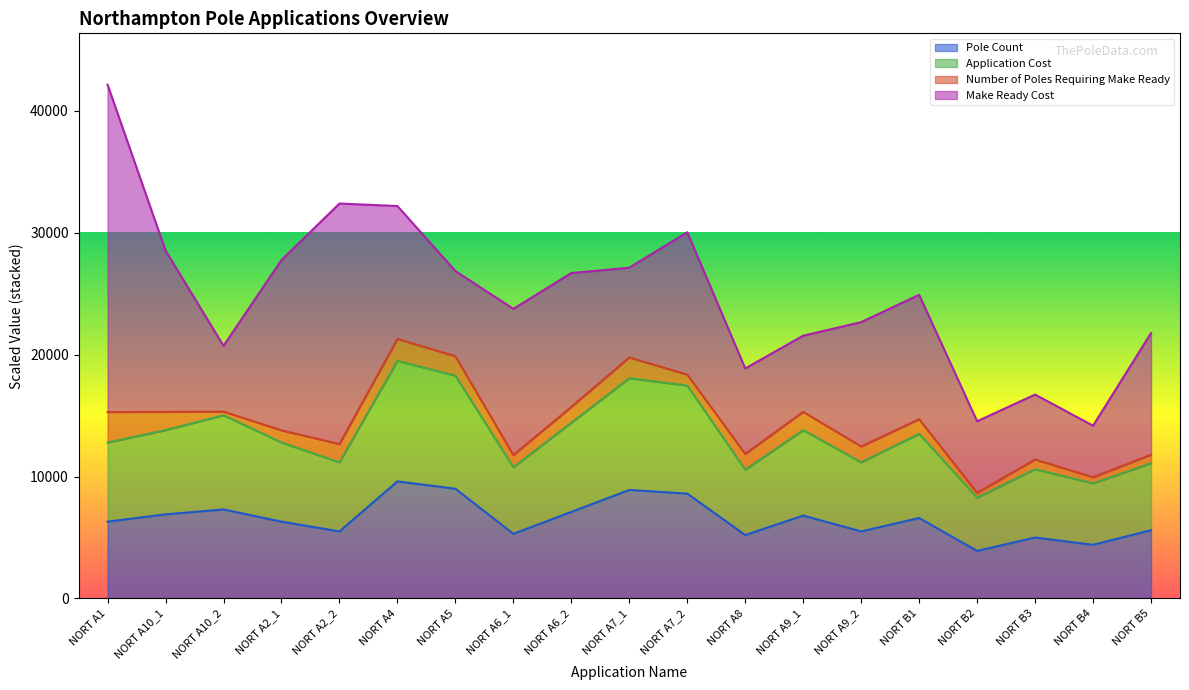

What is the label of the 13th point from the left?

NORT A9_1